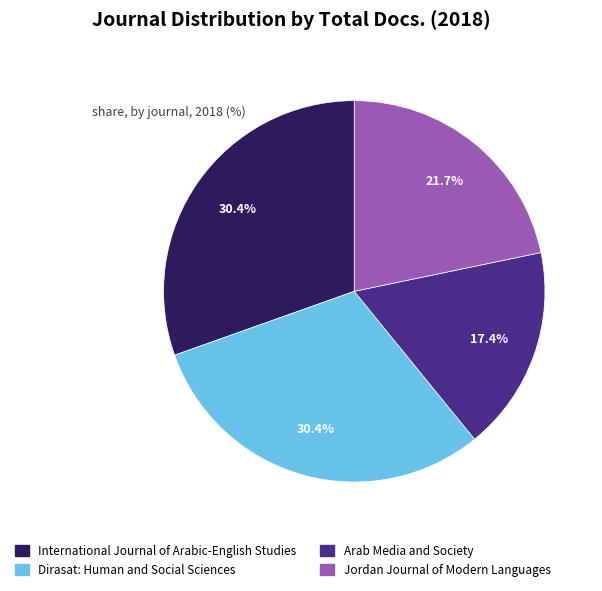

What percentage is NOT represented by Jordan Journal of Modern Languages?

78.3%